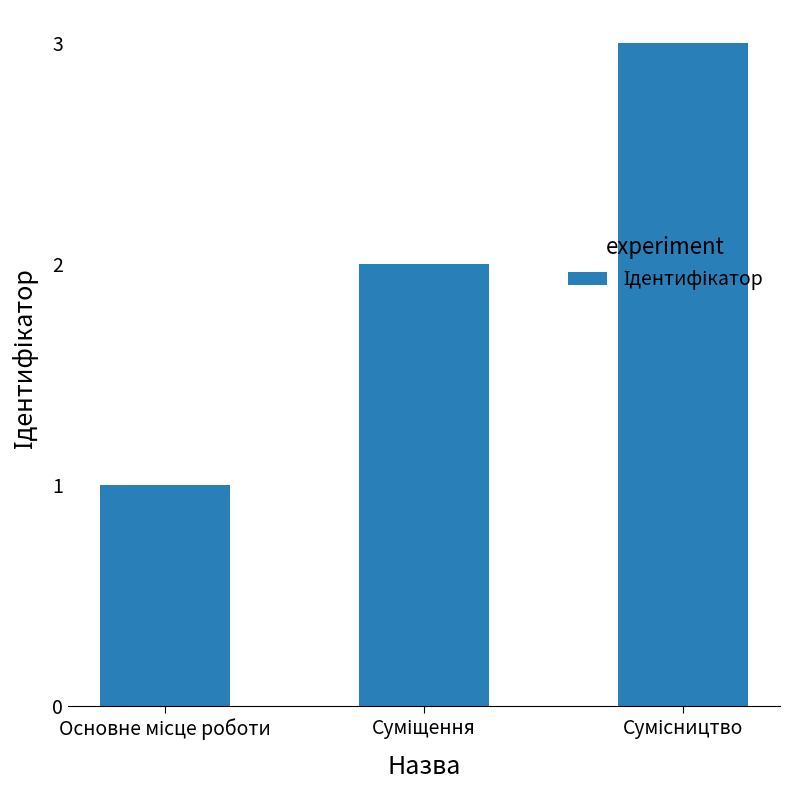

What is the sum of all values?

6